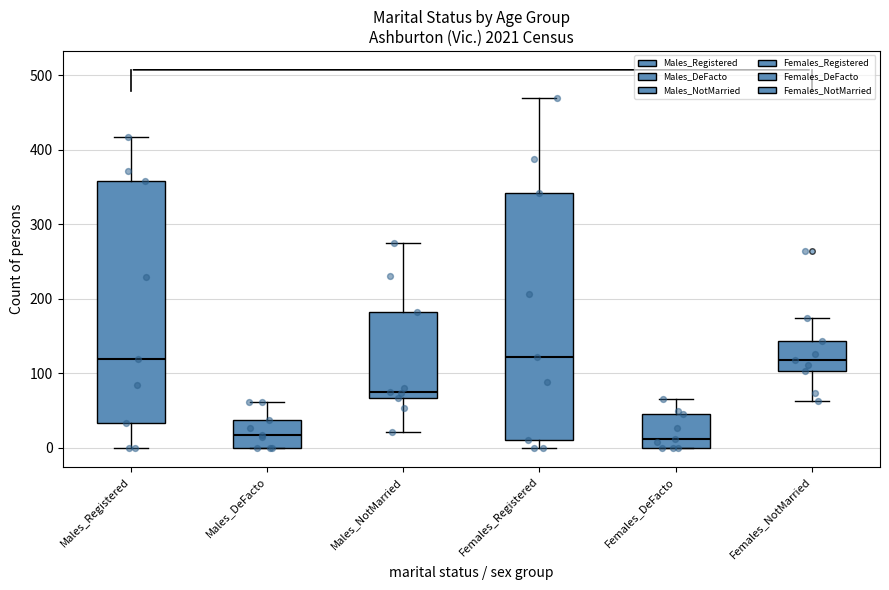

Where is the upper edge of the box for Females_NotMarried on the y-axis? The values are not printed on the chart, so give them approximately, as read against the axis.

140